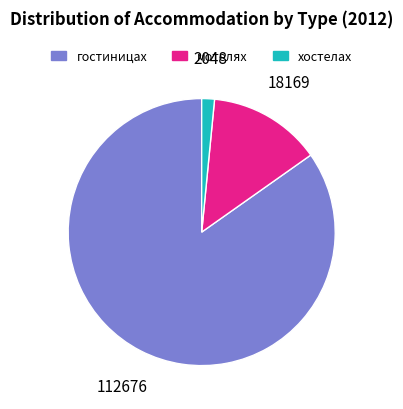

Do хостелах and гостиницах together represent more than half of the pie?

Yes